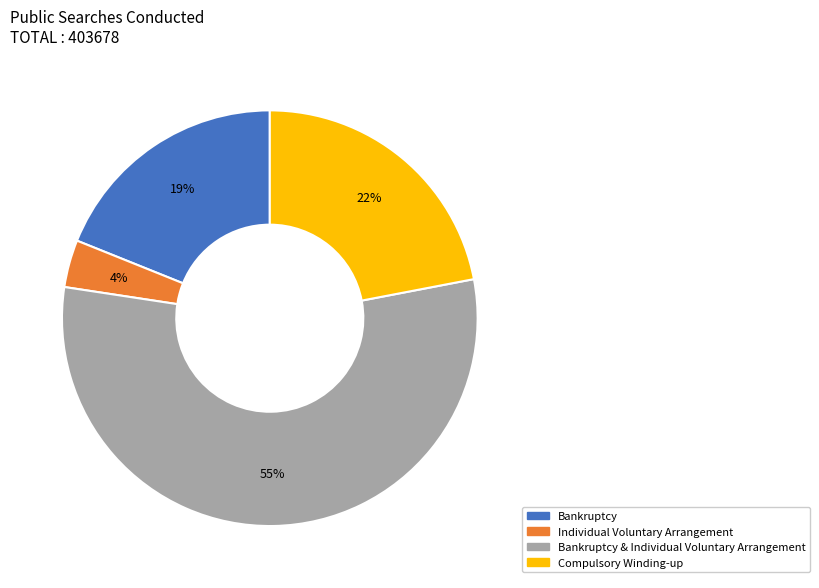

How many slices are in this pie chart?

4